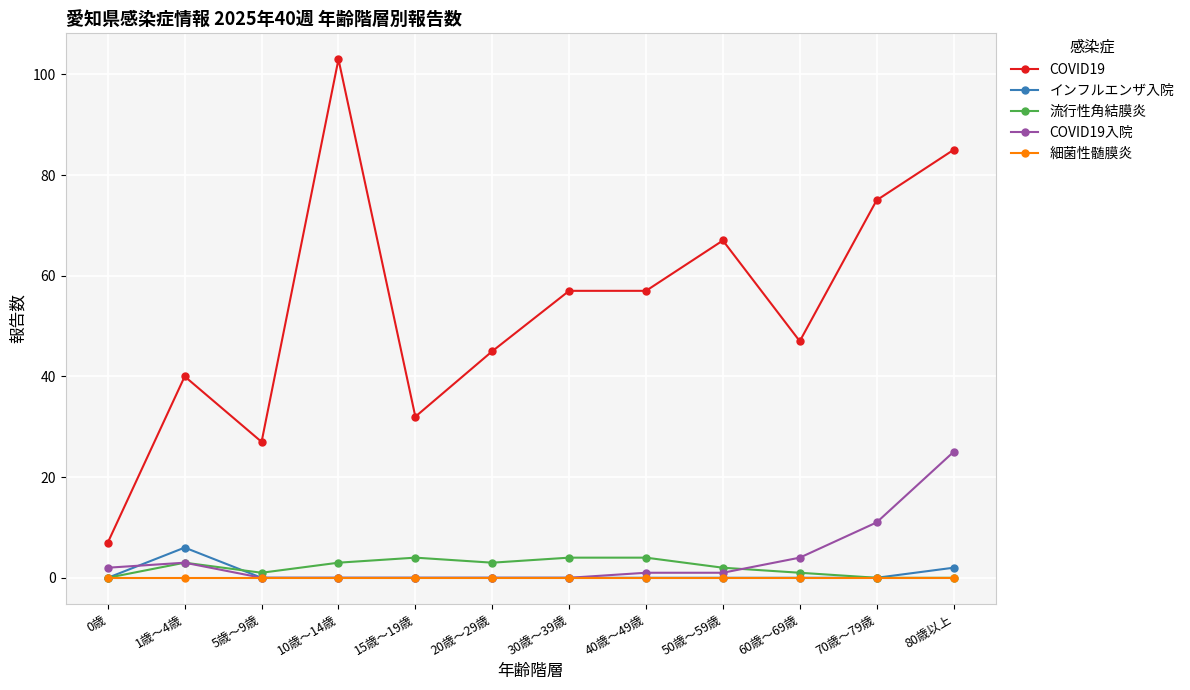

Reading left to right, what are all the values shown in this chart?

COVID19: 7	40	27	103	32	45	57	57	67	47	75	85
インフルエンザ入院: 0	6	0	0	0	0	0	0	0	0	0	2
流行性角結膜炎: 0	3	1	3	4	3	4	4	2	1	0	0
COVID19入院: 2	3	0	0	0	0	0	1	1	4	11	25
細菌性髄膜炎: 0	0	0	0	0	0	0	0	0	0	0	0